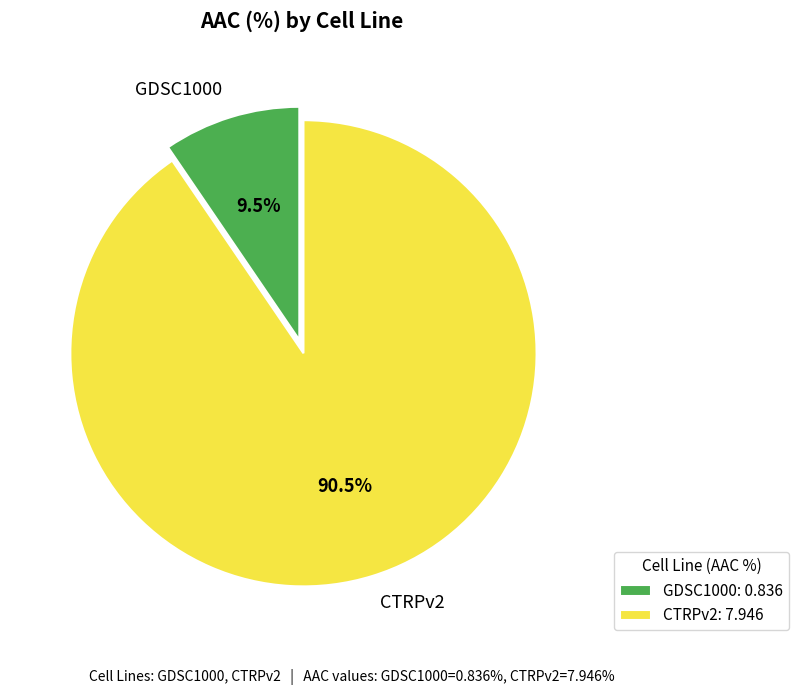

The CTRPv2 slice represents 76% of the pie. True or false?

False